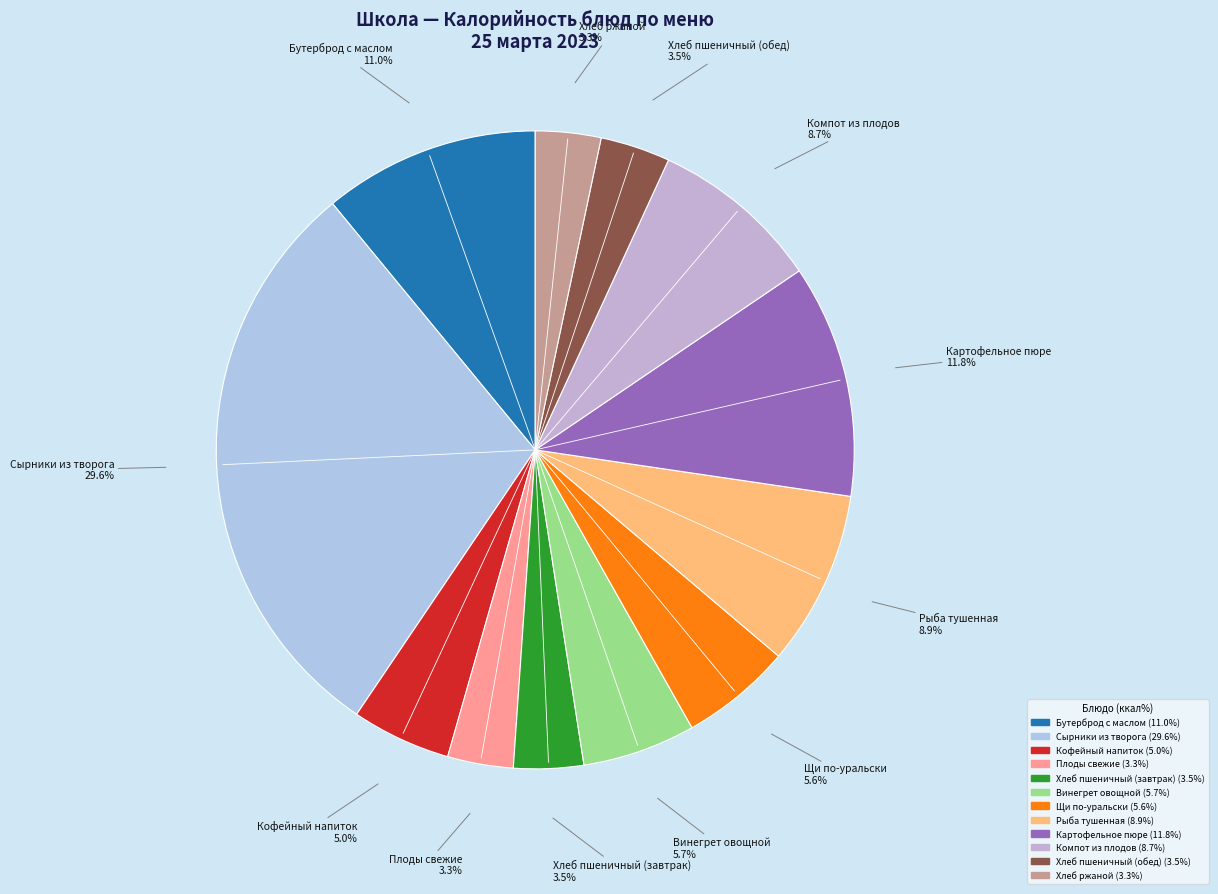

How many segments does this pie chart have?

12